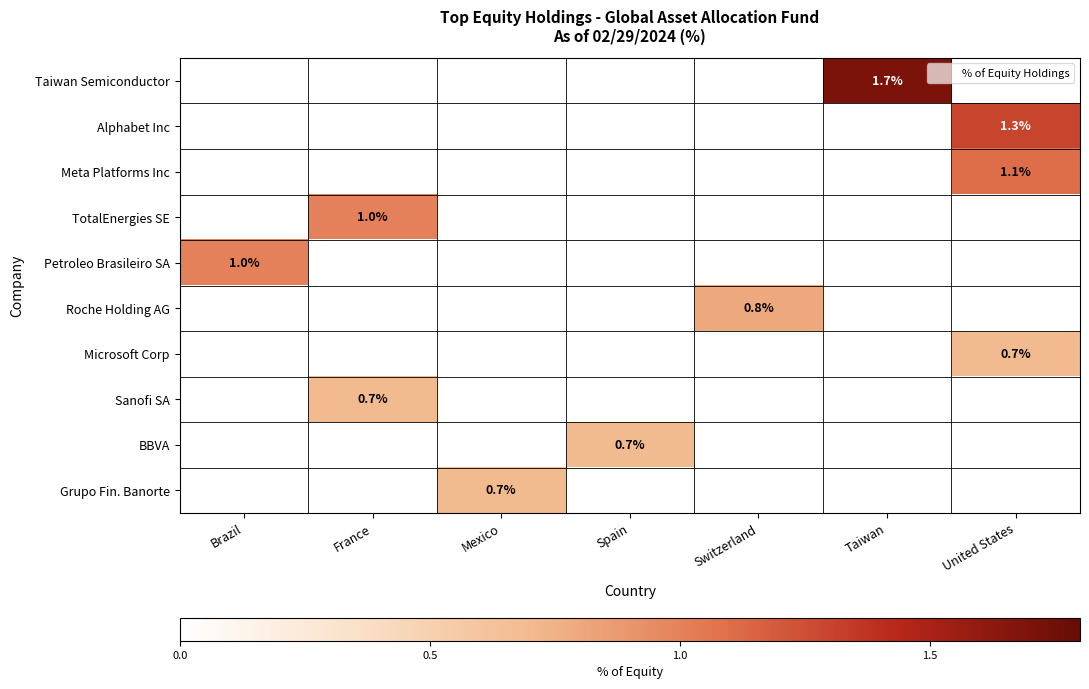

How many Grupo Fin. Banorte values are between 0 and 1?

7